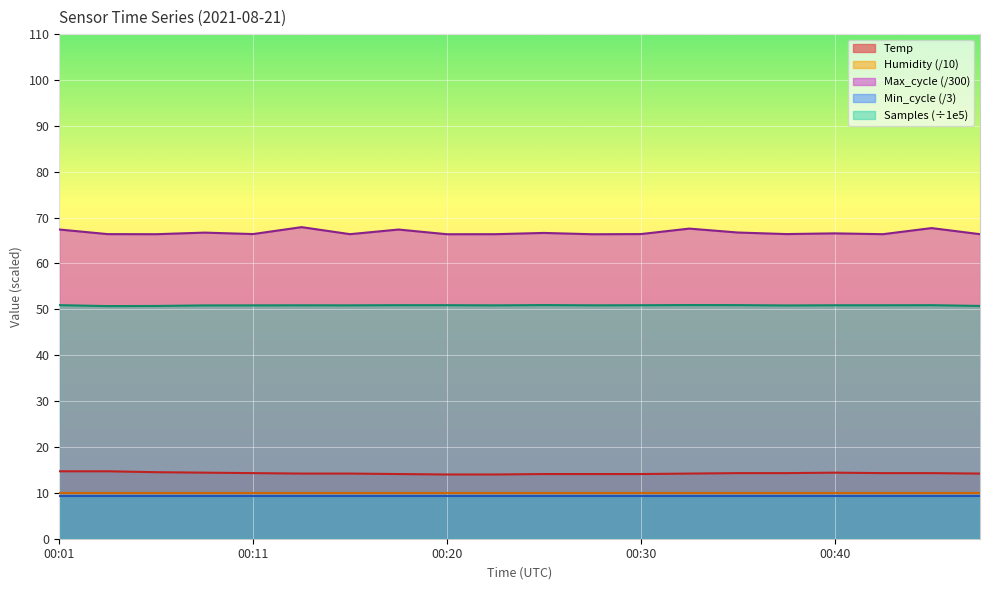

Approximately how many times larger is the value at 00:40 compared to 00:03?

1.0